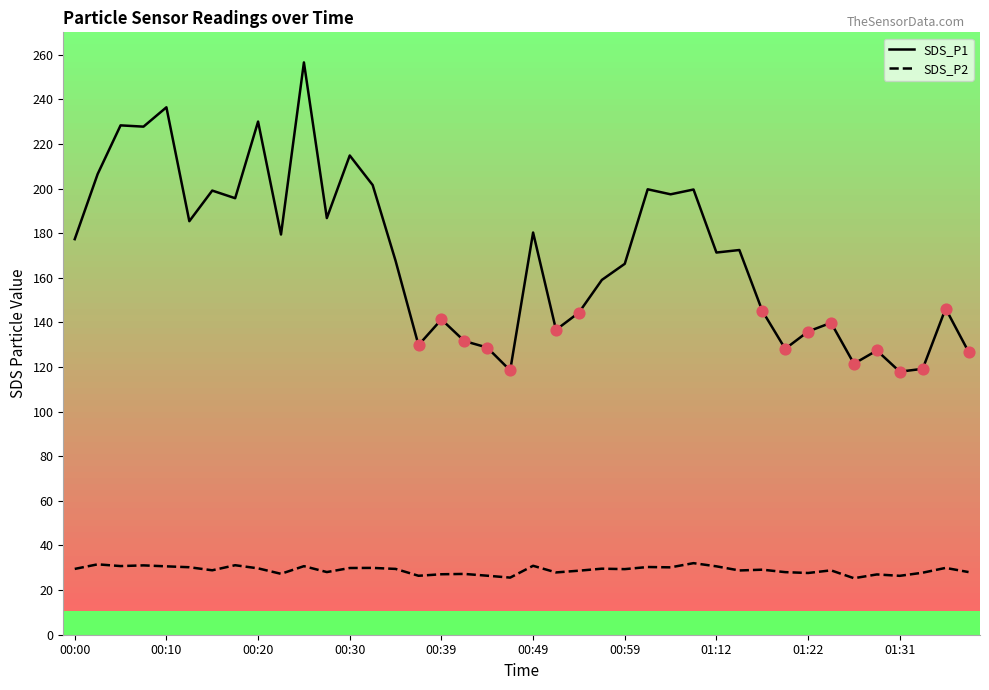

What is the smallest value displayed?

25.3